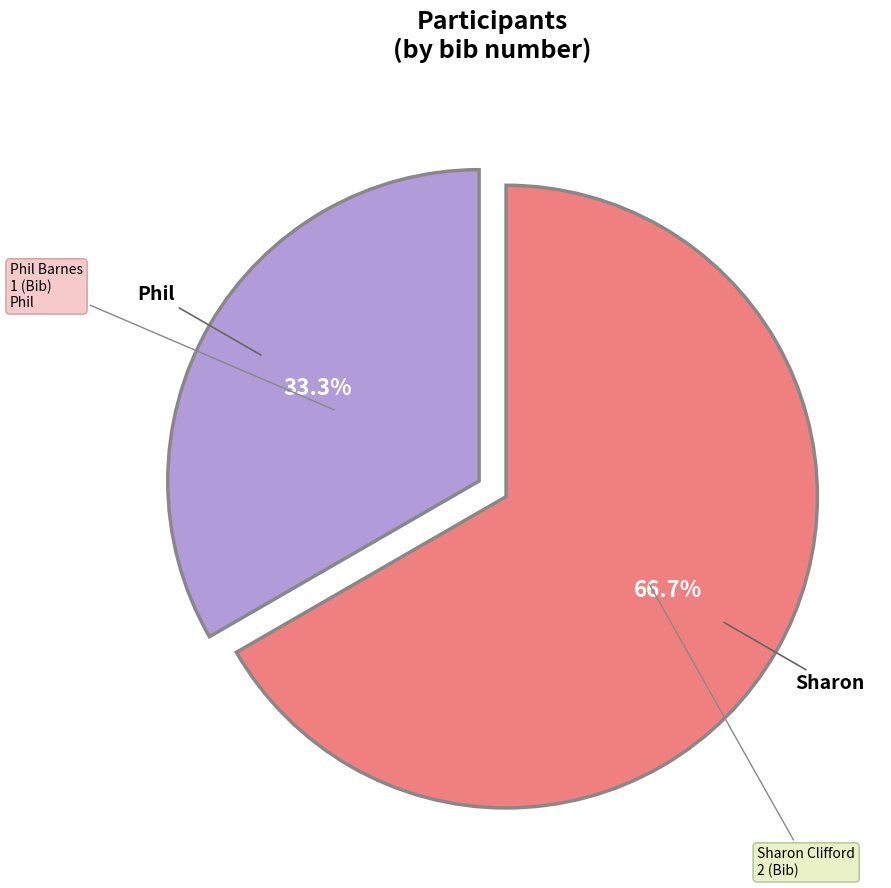

What is the smallest slice in the pie chart?

Phil